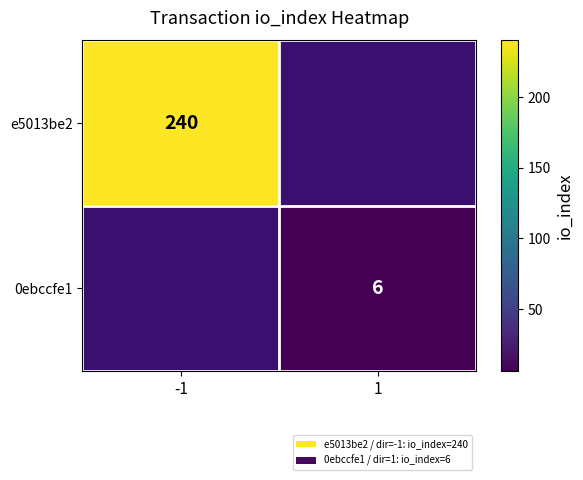

True or false: e5013be2 has a value of 420 at -1.

False